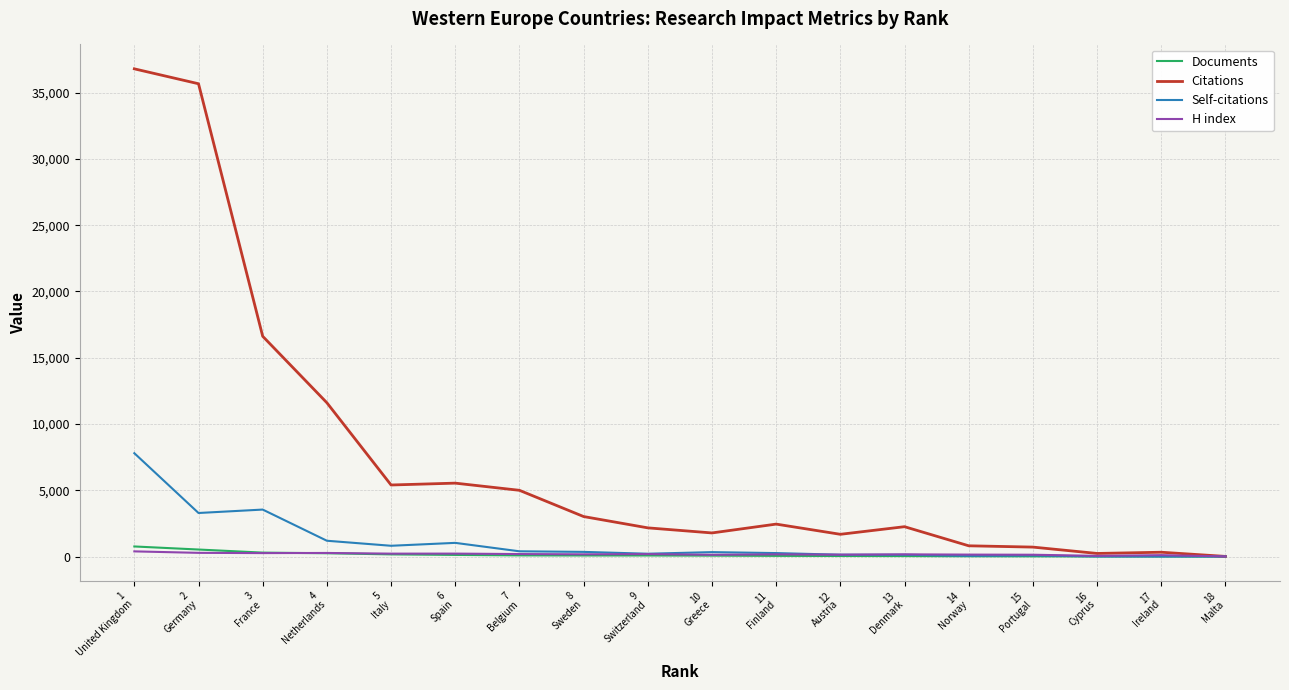

Which series has the largest range (max minus min)?

Citations